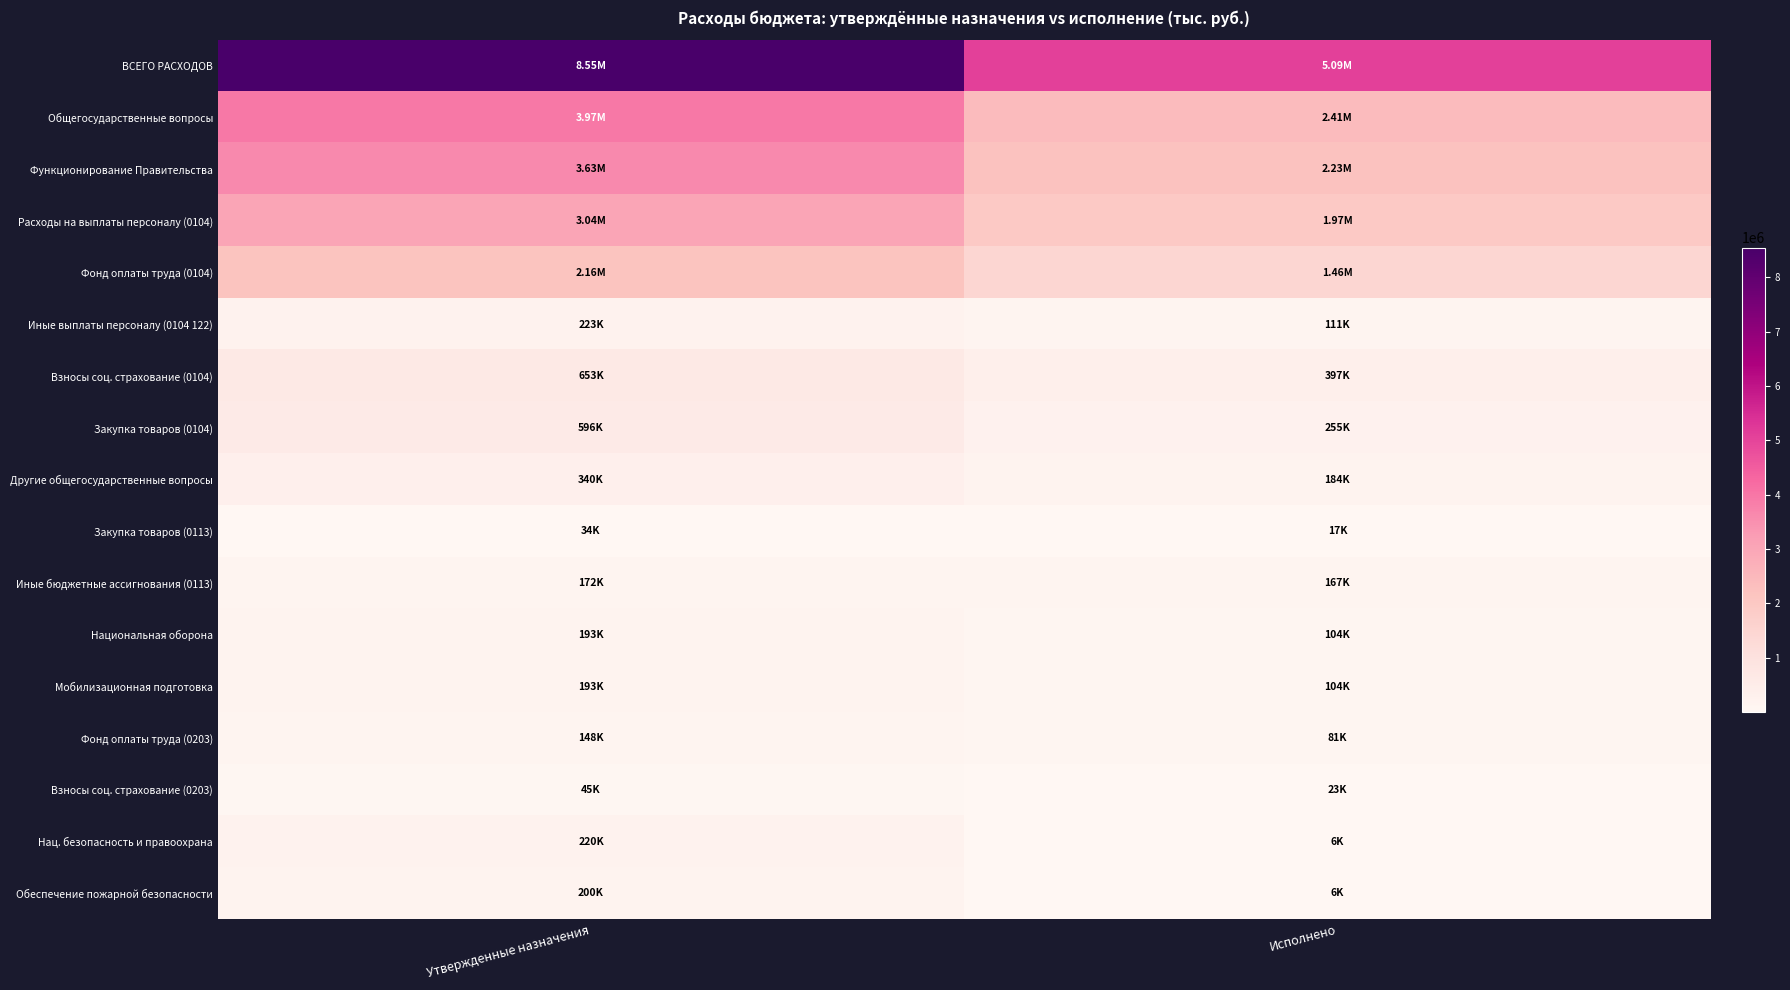

At which category is the sum across all series the highest?

Утвержденные назначения